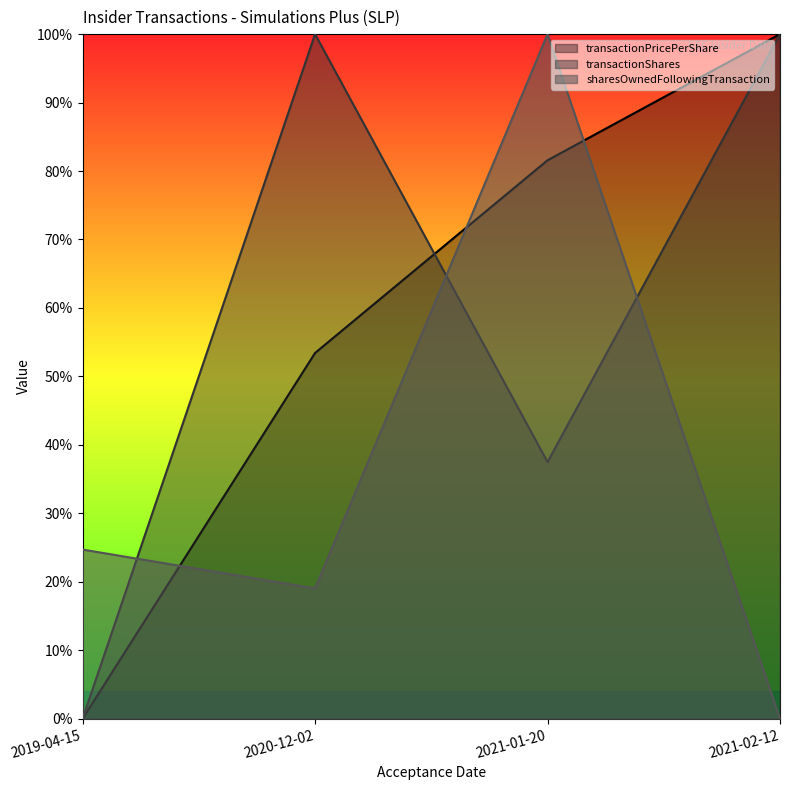

Is it true that transactionShares equals 0.0 at 2019-04-15?

True